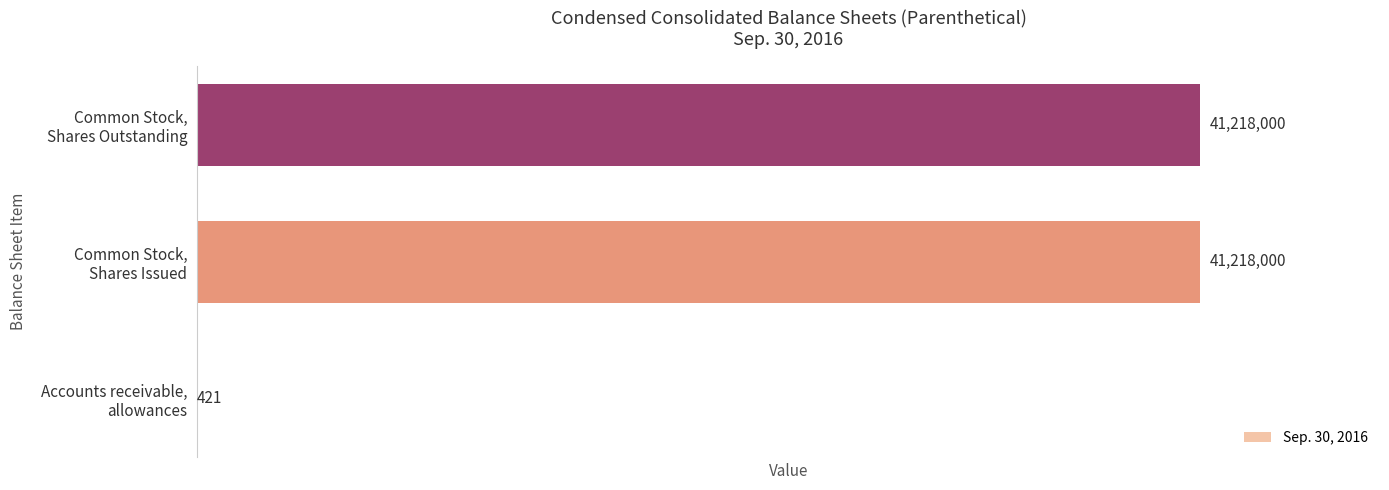

What is the greatest value displayed?

41218000